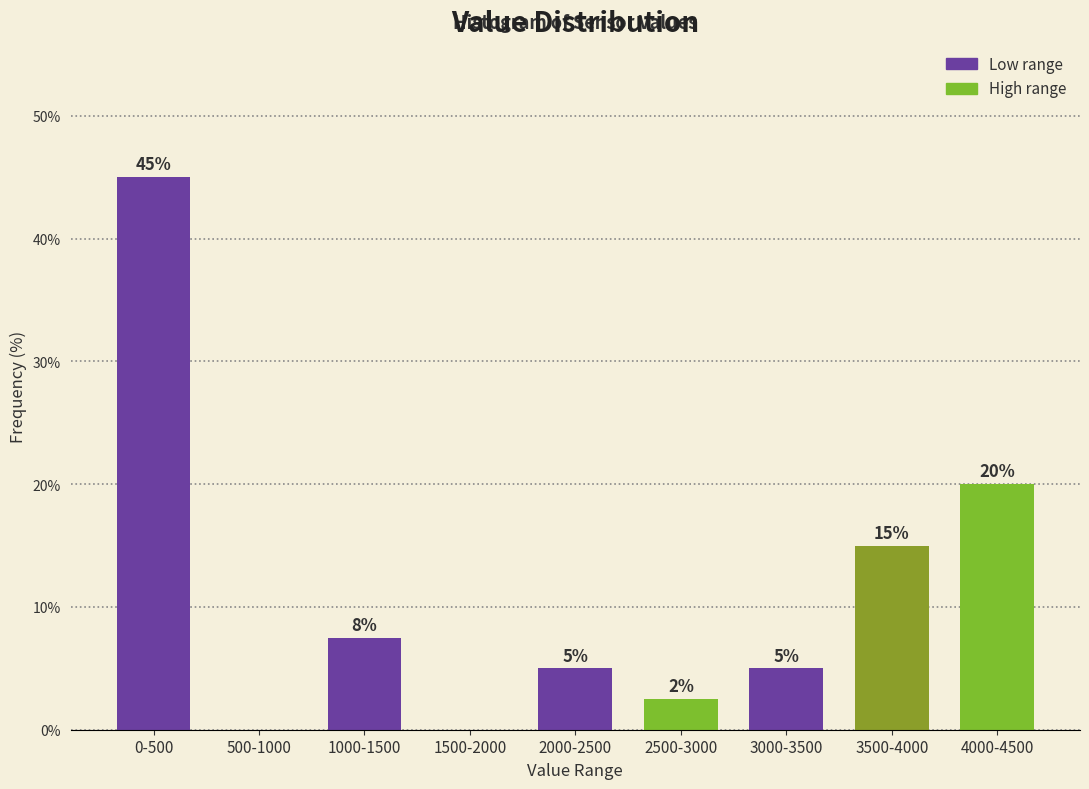

Is it true that the value at 500-1000 is 0.0?

True